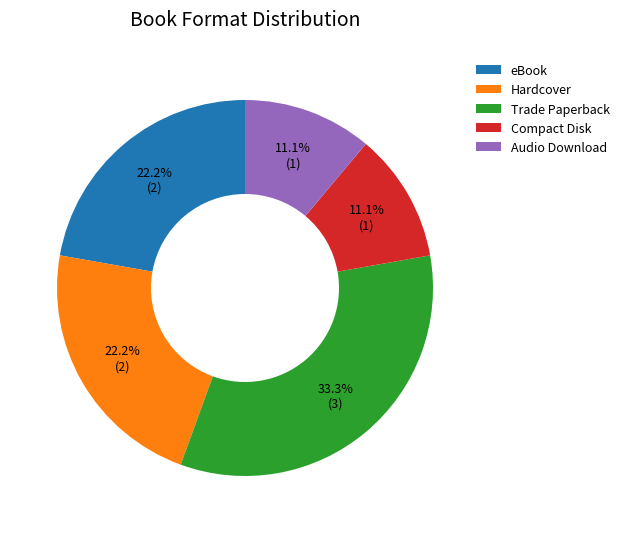

How many slices are in this pie chart?

5